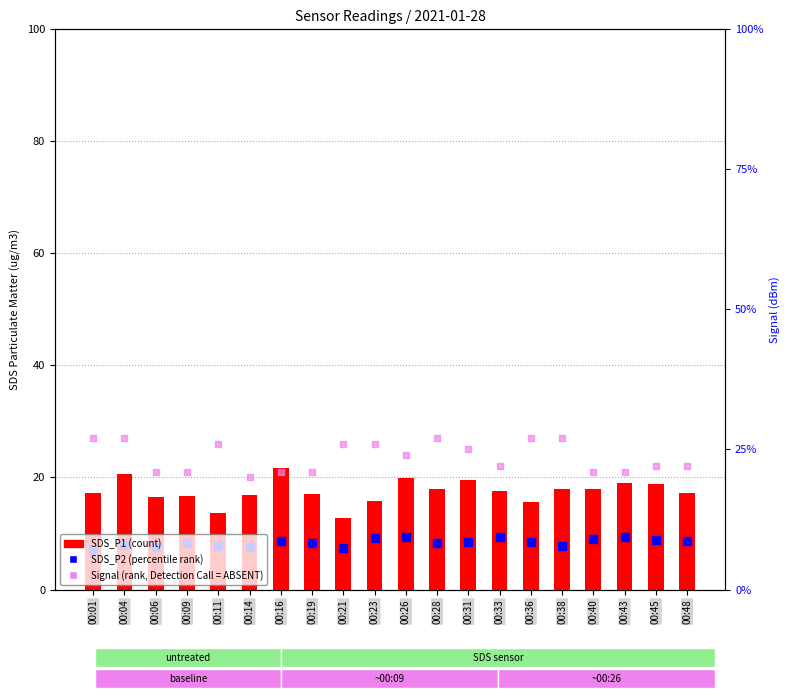

Which series has the widest spread of Y values?

SDS_P1